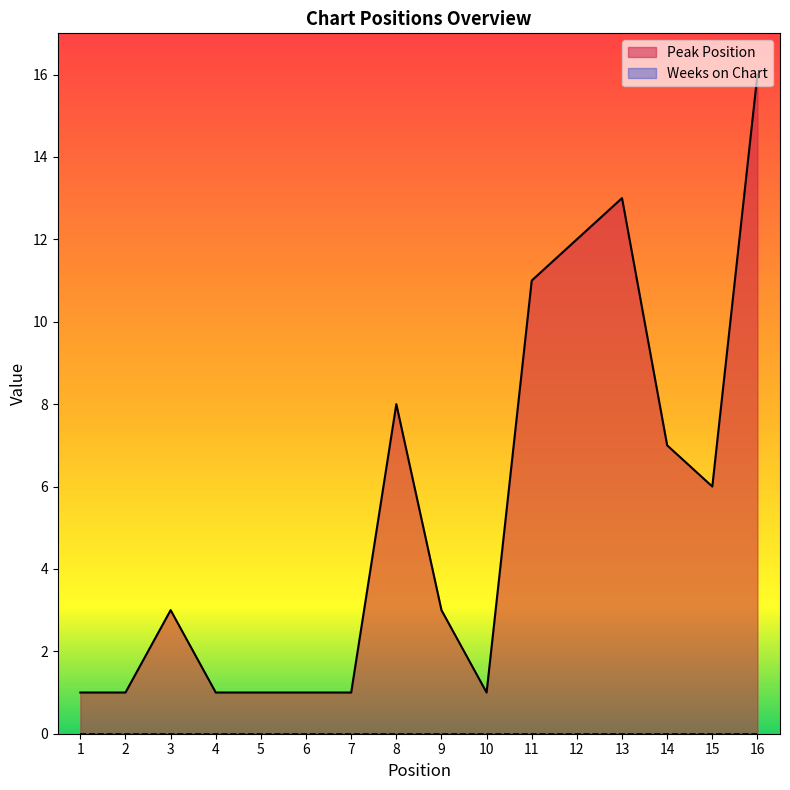

Which has a higher value, 1 or 13?

13